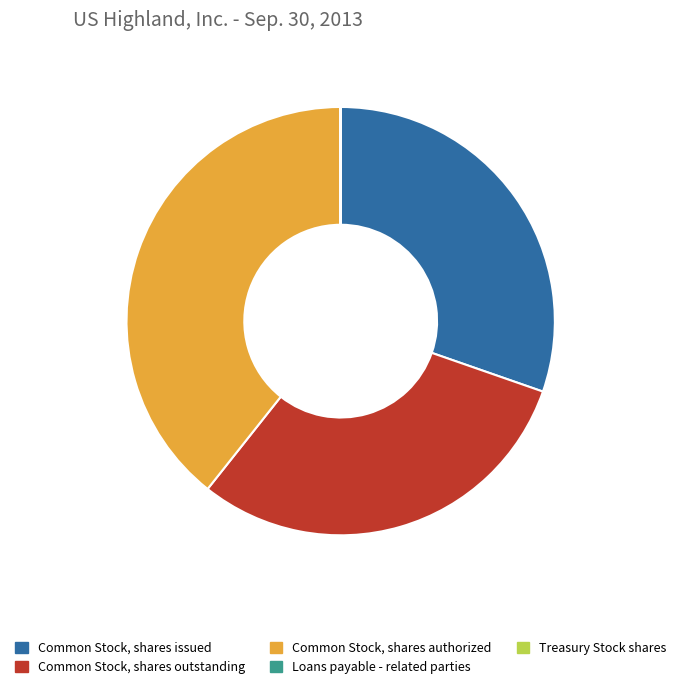

Is there a majority slice in this chart?

No